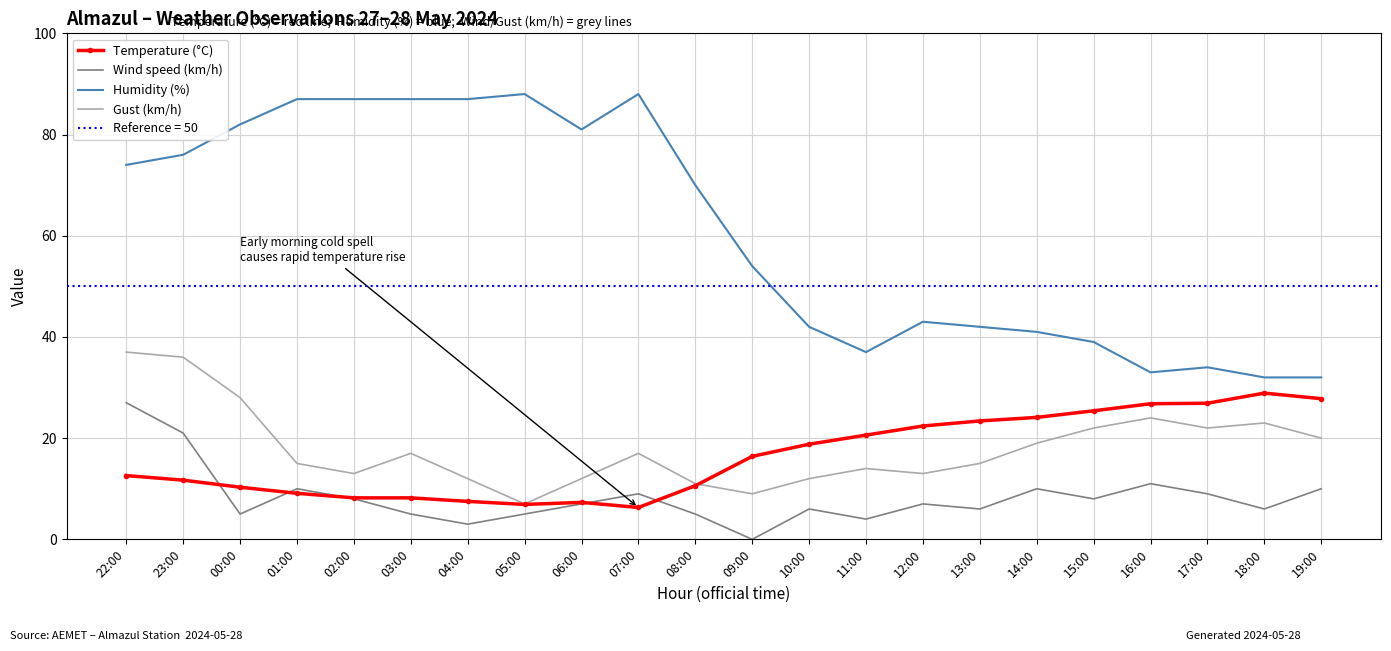

The Wind speed (km/h) series shows 8.0 at 15:00. True or false?

True